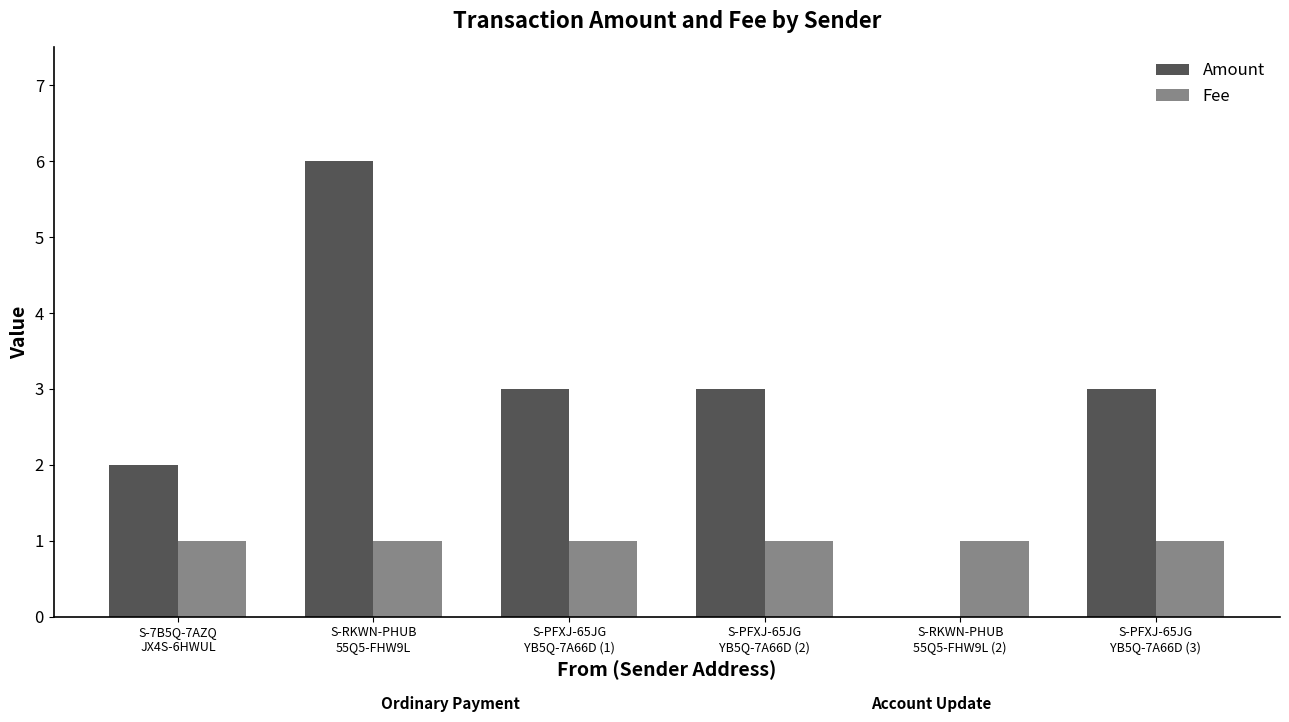

How many data points does each series have?

6